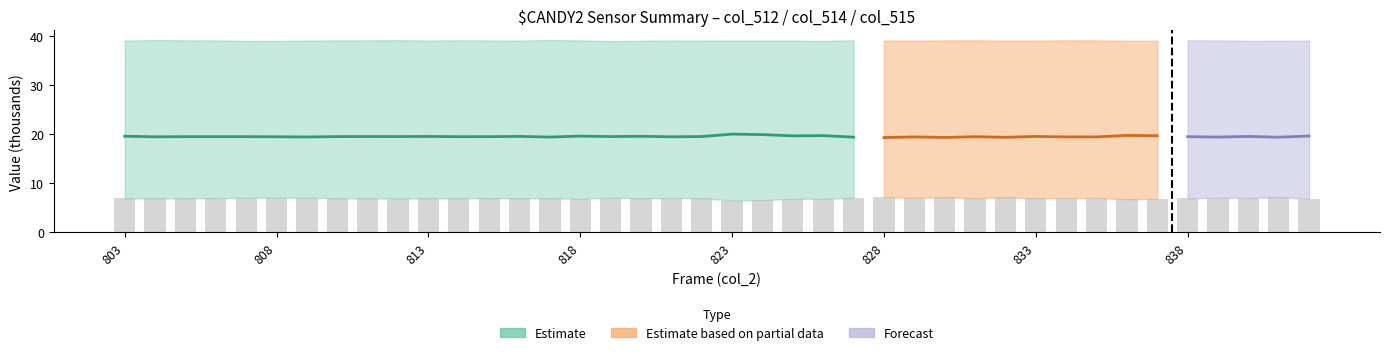

Rank the categories by value from highest to lowest.

25, 29, 38, 27, 16, 833, 828, 823, 26, 36, 24, 32, 18, 31, 37, 12, 818, 19, 28, 13, 14, 813, 30, 10, 17, 11, 35, 838, 808, 8, 803, 9, 39, 23, 15, 34, 22, 33, 21, 20